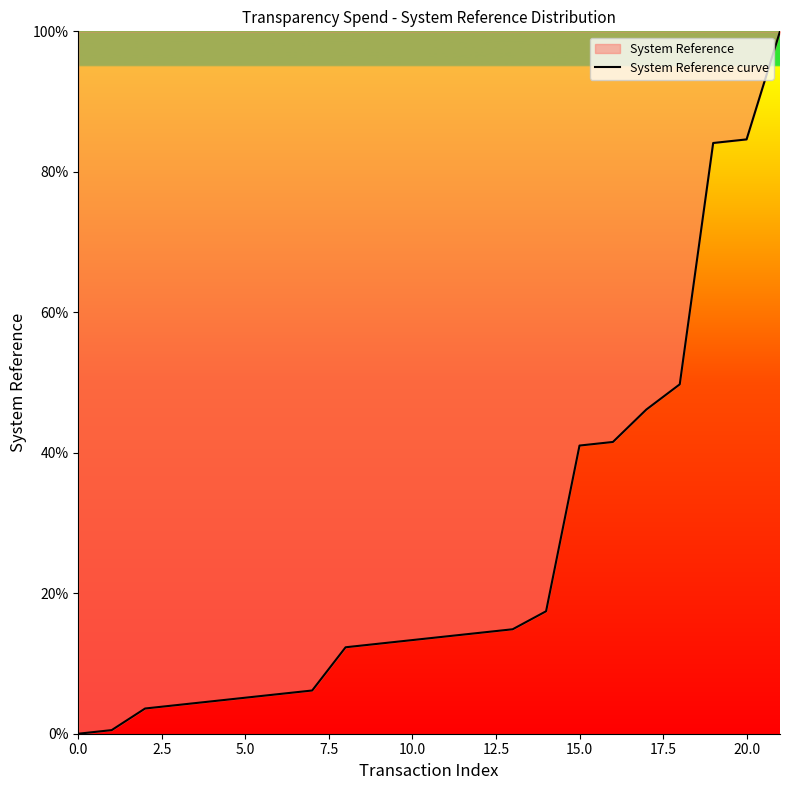

At which label does the data first exceed 13?

10